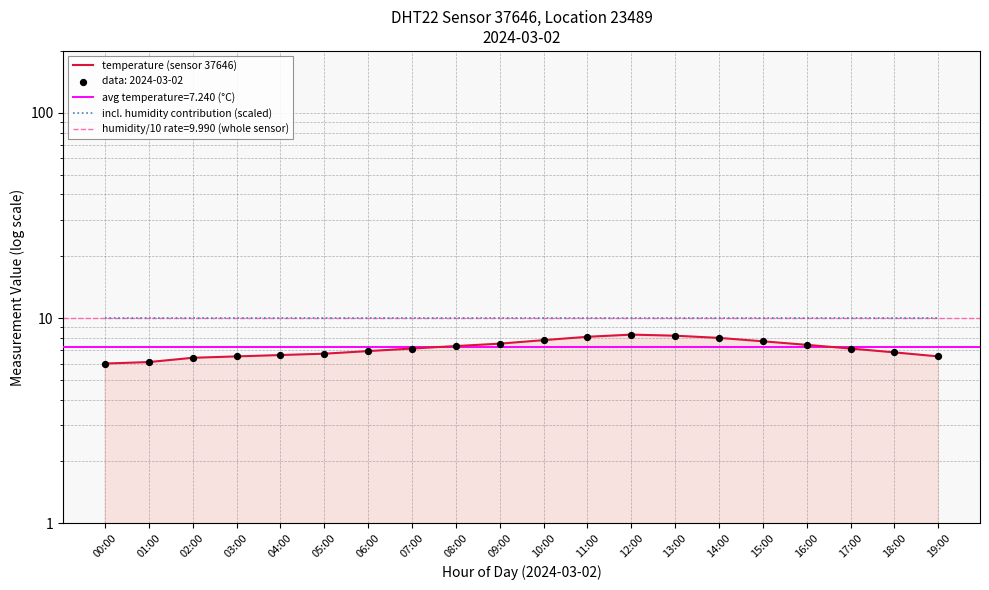

What is the total value across all series at 15:00?

17.7